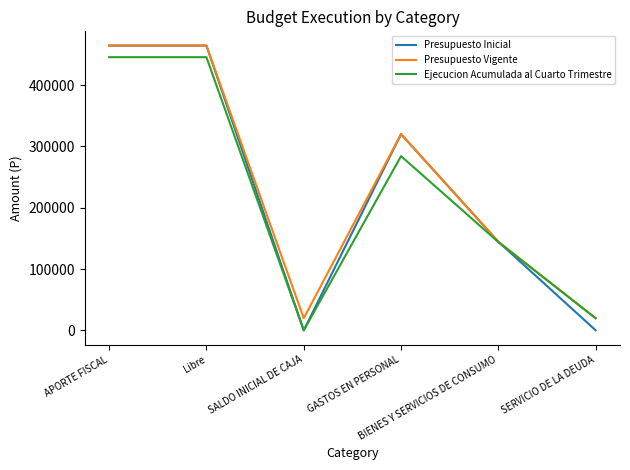

Reading left to right, list all the values displayed in this chart.

Presupuesto Inicial: APORTE FISCAL=464499	Libre=464499	SALDO INICIAL DE CAJA=10	GASTOS EN PERSONAL=320079	BIENES Y SERVICIOS DE CONSUMO=144420	SERVICIO DE LA DEUDA=10
Presupuesto Vigente: APORTE FISCAL=464499	Libre=464499	SALDO INICIAL DE CAJA=19701	GASTOS EN PERSONAL=320079	BIENES Y SERVICIOS DE CONSUMO=144420	SERVICIO DE LA DEUDA=19701
Ejecucion Acumulada al Cuarto Trimestre: APORTE FISCAL=445567	Libre=445567	SALDO INICIAL DE CAJA=0	GASTOS EN PERSONAL=284155	BIENES Y SERVICIOS DE CONSUMO=143986	SERVICIO DE LA DEUDA=19701